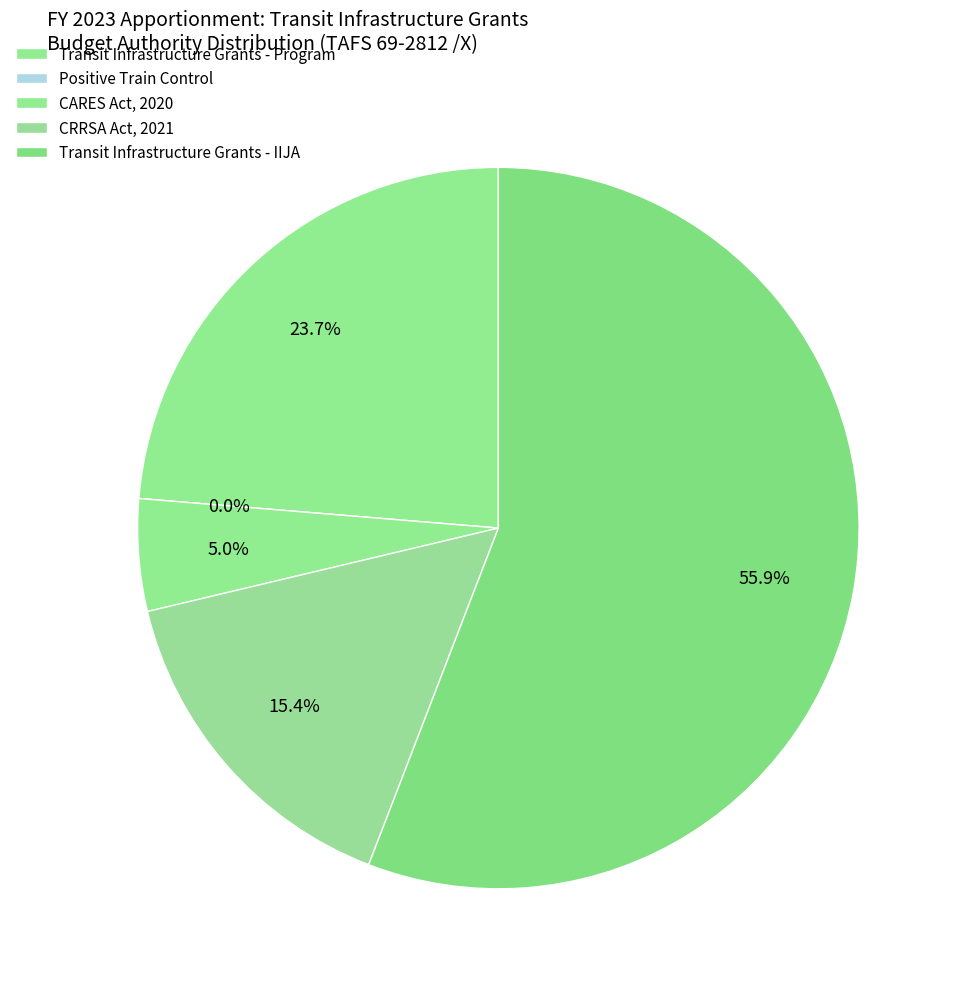

Between Transit Infrastructure Grants - Program and Transit Infrastructure Grants - IIJA, which is larger?

Transit Infrastructure Grants - IIJA